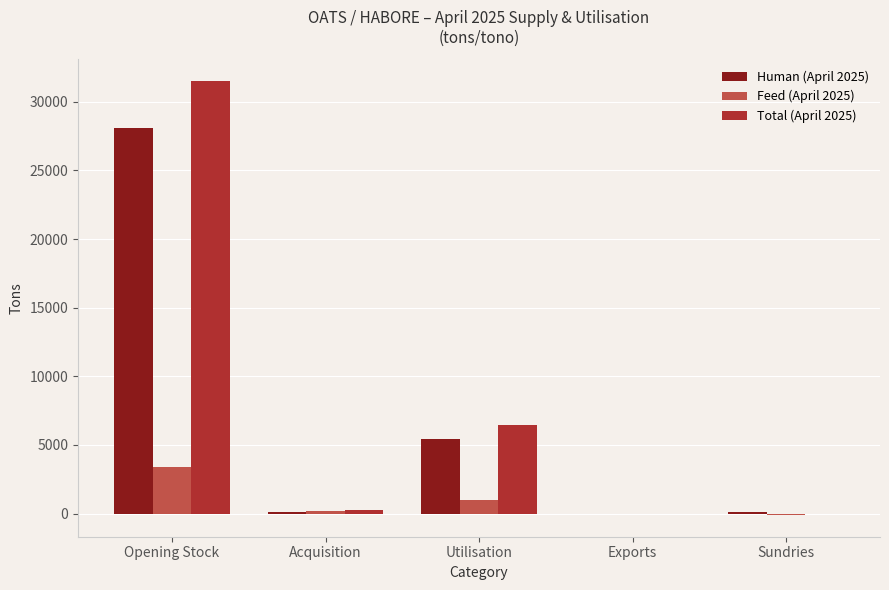

How many data points does each series have?

5